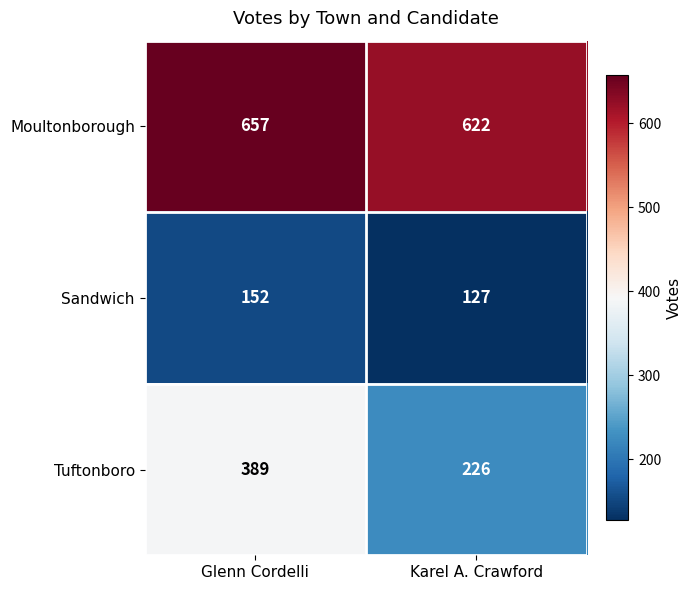

Which series has the largest total across all categories?

Moultonborough